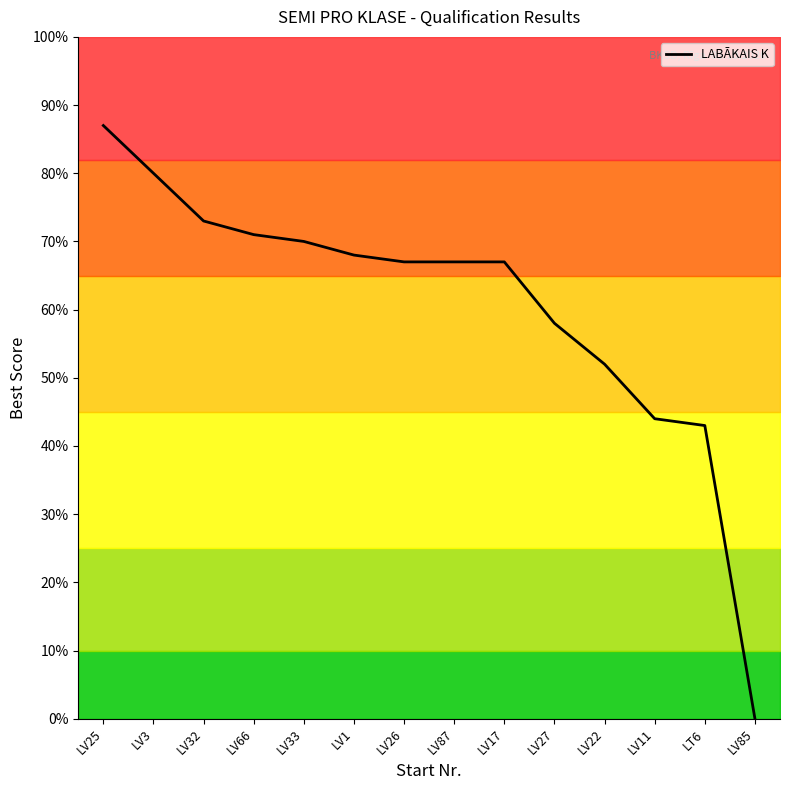

At which category does the chart reach its peak across all series?

LV25